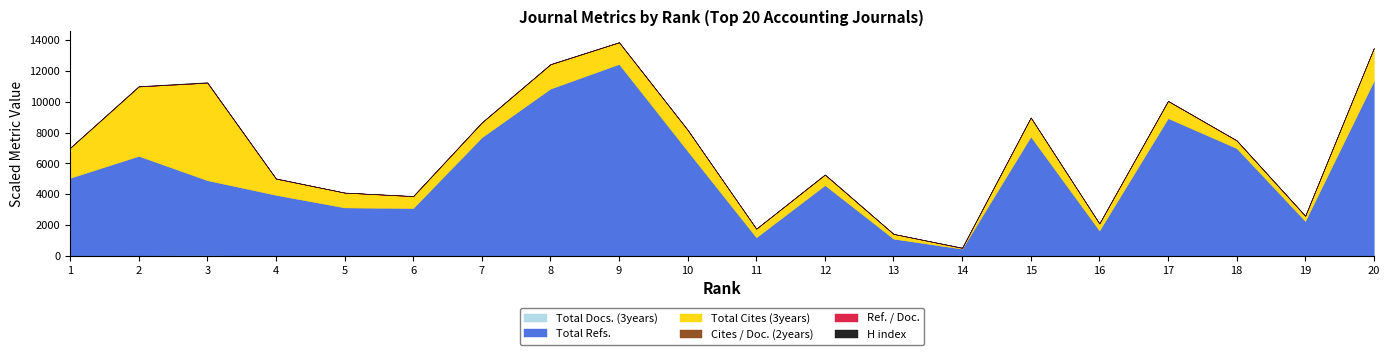

The Total Cites (3years) series shows 332 at 19. True or false?

True